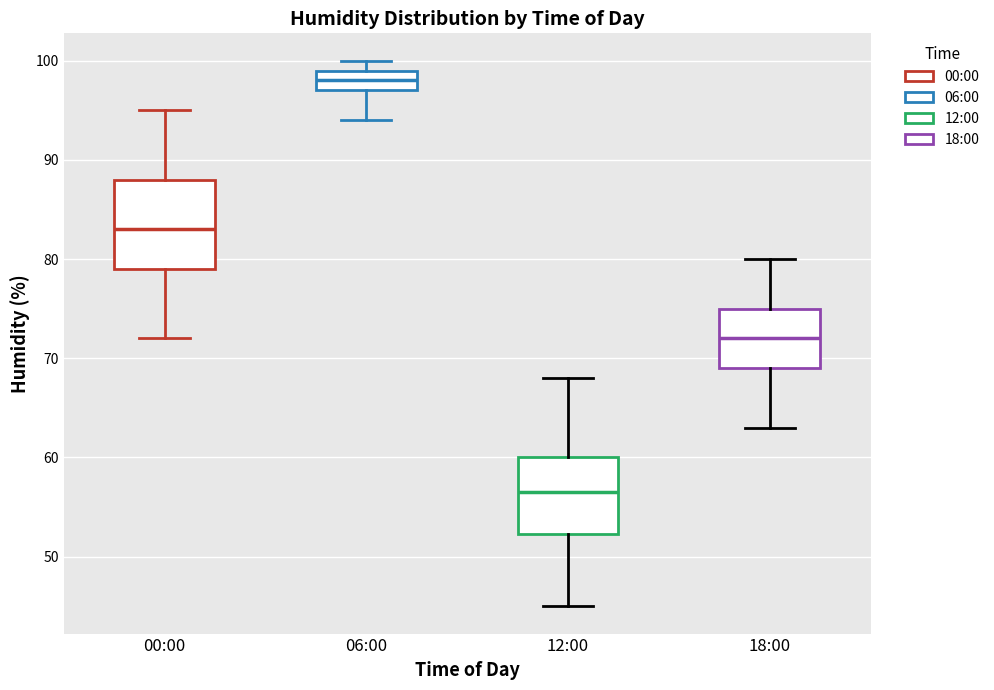

Reading left to right, transcribe this box plot: for each box, give where its median line is, the range the box spans, and where its two whiskers end, as read against the y-axis. The values are not printed on the chart, so give them approximately, as read against the axis.

00:00: median 83, box 79 to 88, whiskers 72 to 95
06:00: median 98, box 97 to 99, whiskers 94 to 100
12:00: median 57, box 52 to 60, whiskers 45 to 68
18:00: median 72, box 69 to 75, whiskers 63 to 80